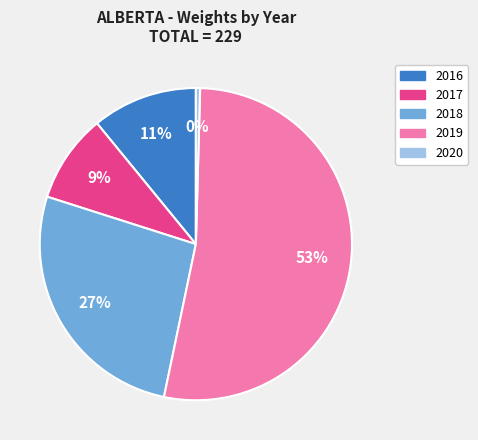

How many slices are in this pie chart?

5